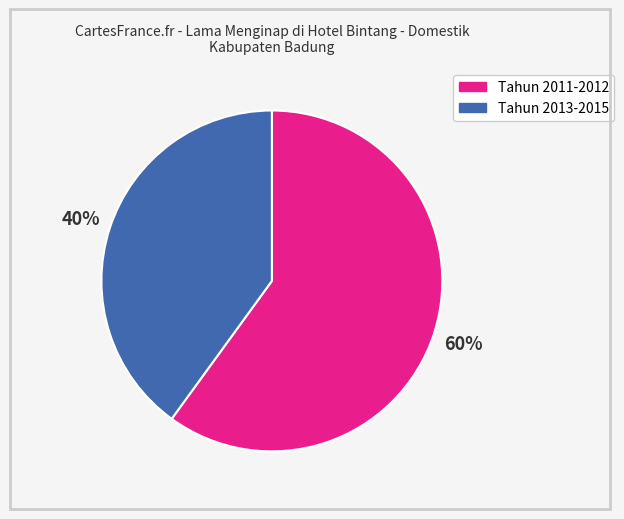

Do Tahun 2011-2012 and Tahun 2013-2015 together represent more than half of the pie?

Yes